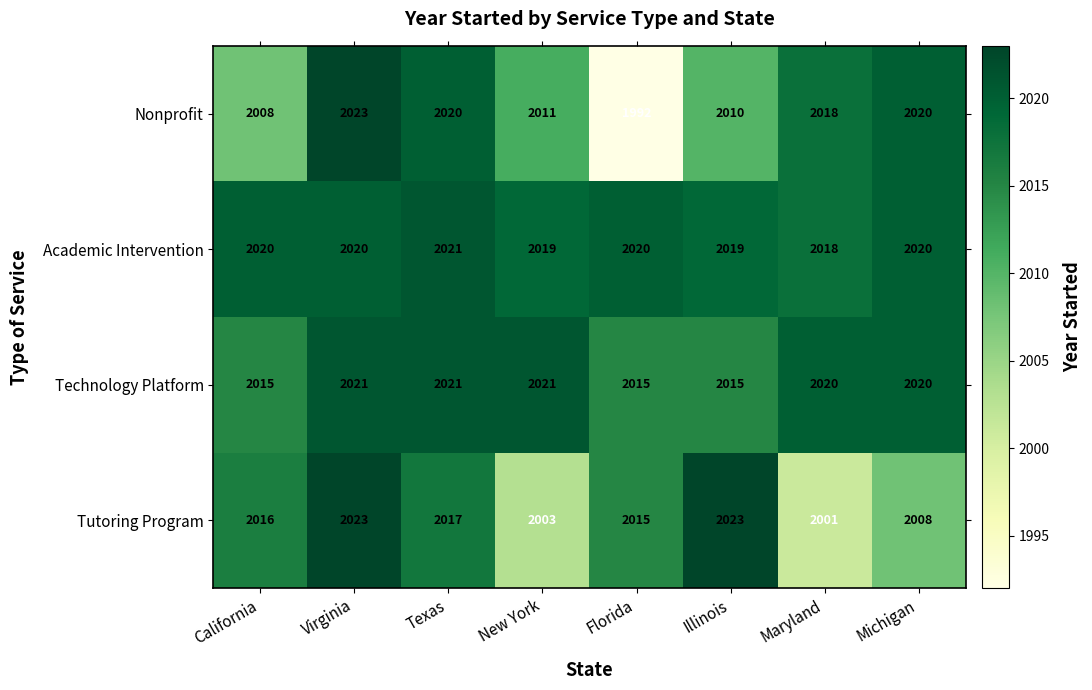

Which series changed the most between Illinois and Maryland?

Tutoring Program